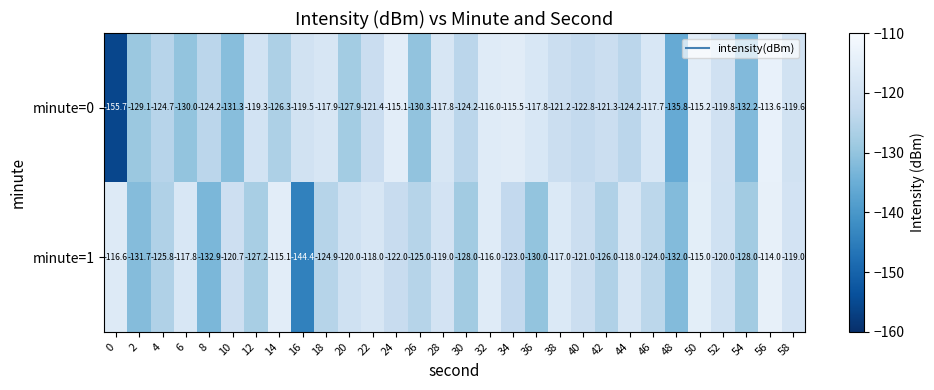

Which series has the largest total across all categories?

minute=1